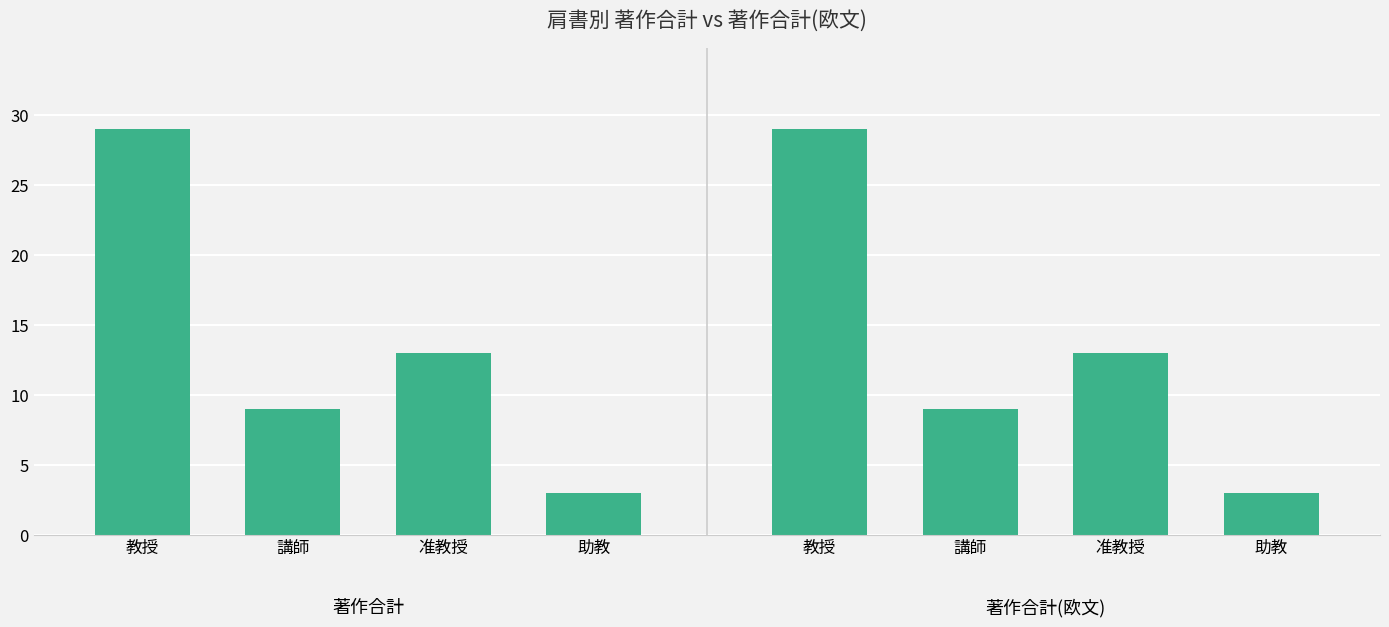

At which label is 著作合計 closest to 16?

准教授